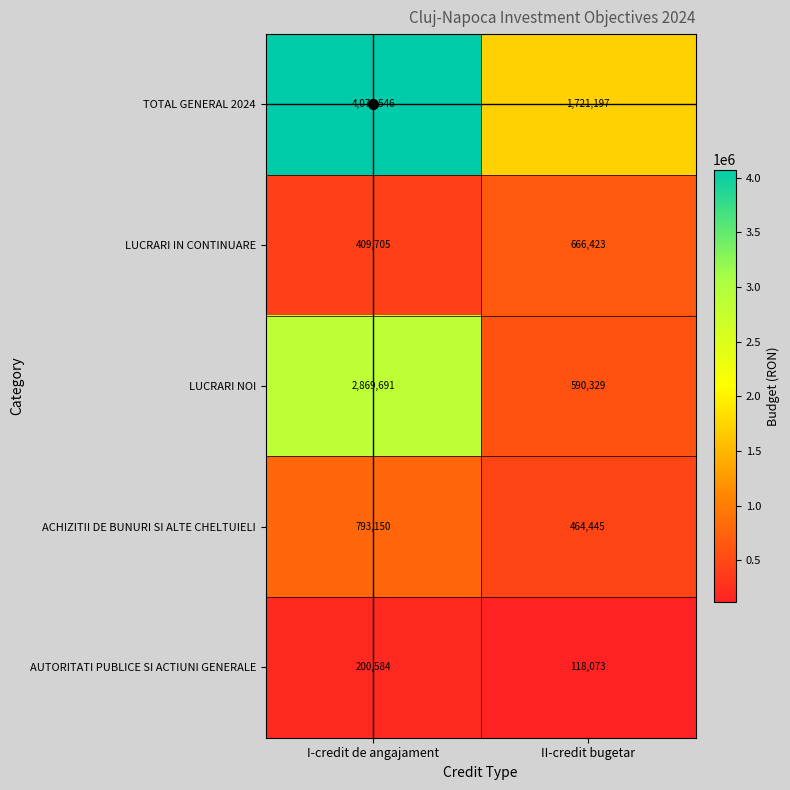

Where is ACHIZITII DE BUNURI SI ALTE CHELTUIELI nearest to the value 628797?

II-credit bugetar